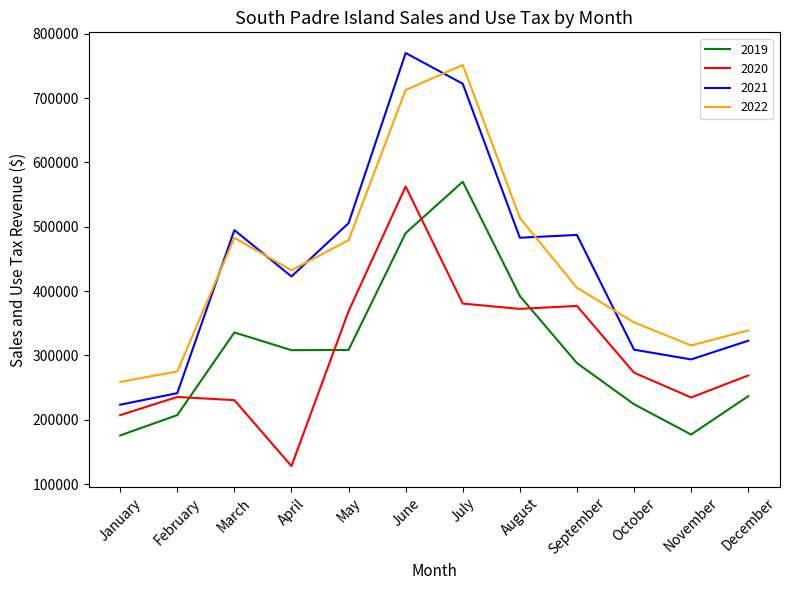

At which category is the sum across all series the highest?

June